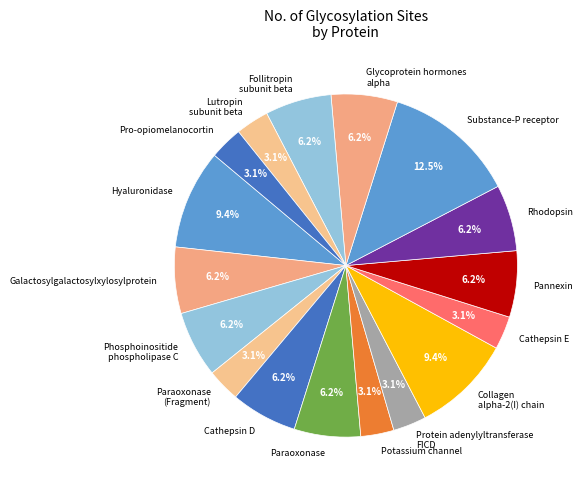

To the nearest percent, what is the difference between the largest and smallest slice percentages?

9%